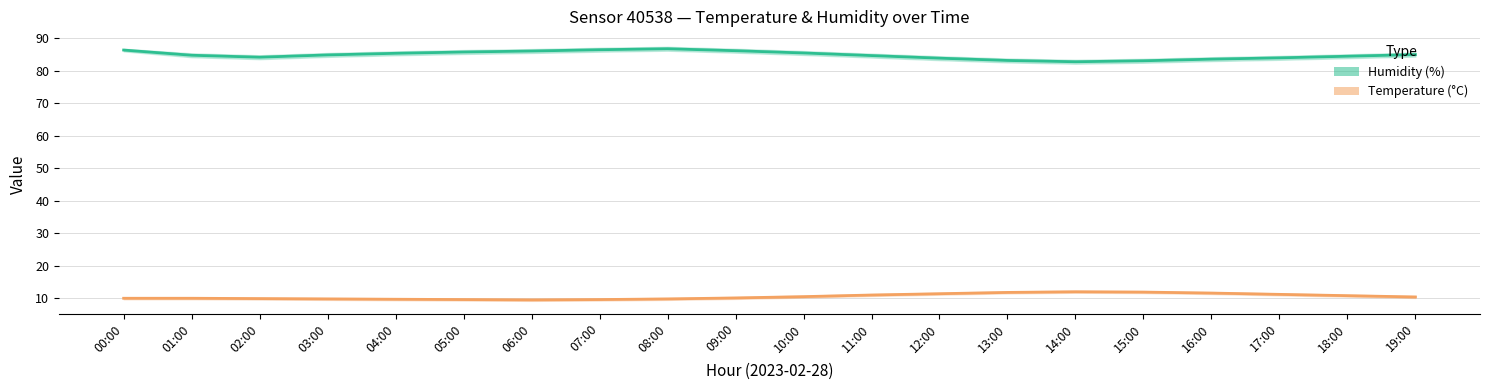

How many lines are shown in the chart?

2